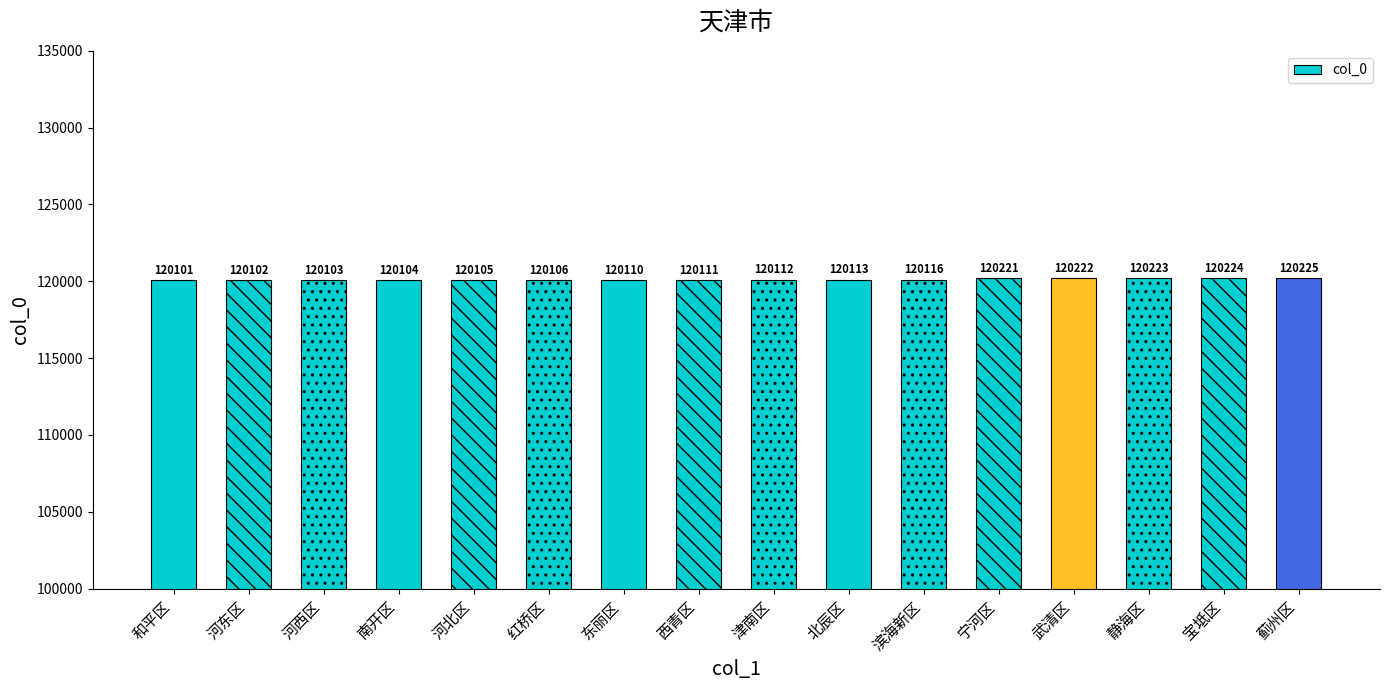

List the labels in order of value, largest first.

蓟州区, 宝坻区, 静海区, 武清区, 宁河区, 滨海新区, 北辰区, 津南区, 西青区, 东丽区, 红桥区, 河北区, 南开区, 河西区, 河东区, 和平区